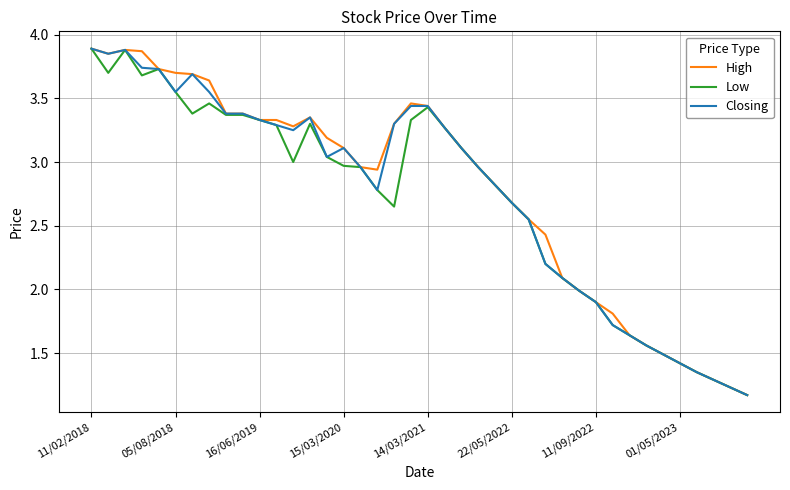

True or false: Closing and High intersect in this chart.

False